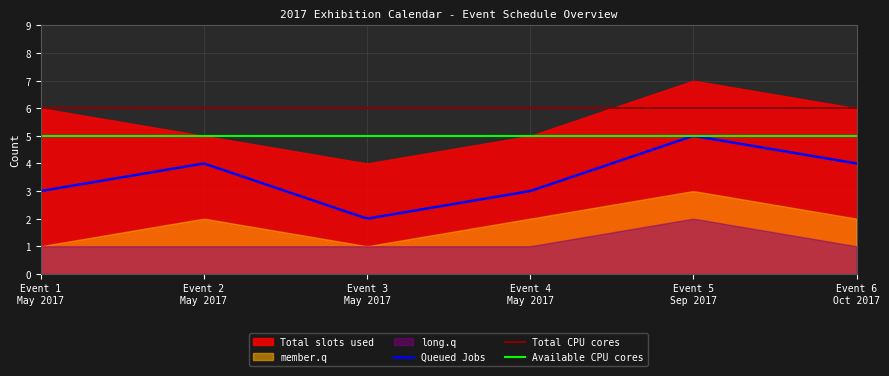

How many values in the Total slots used series are below 6?

3